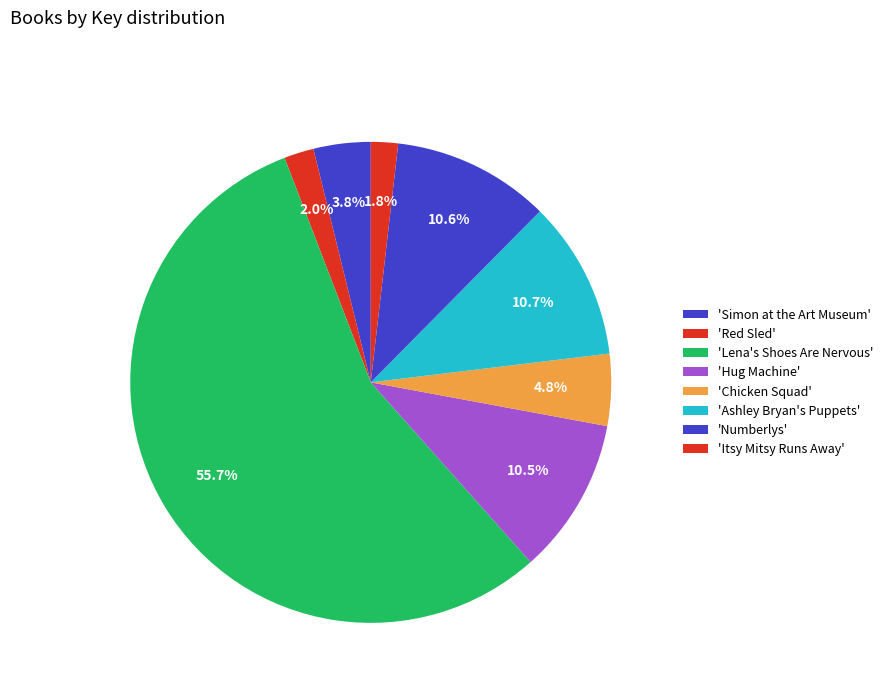

Count the number of slices in the pie.

8